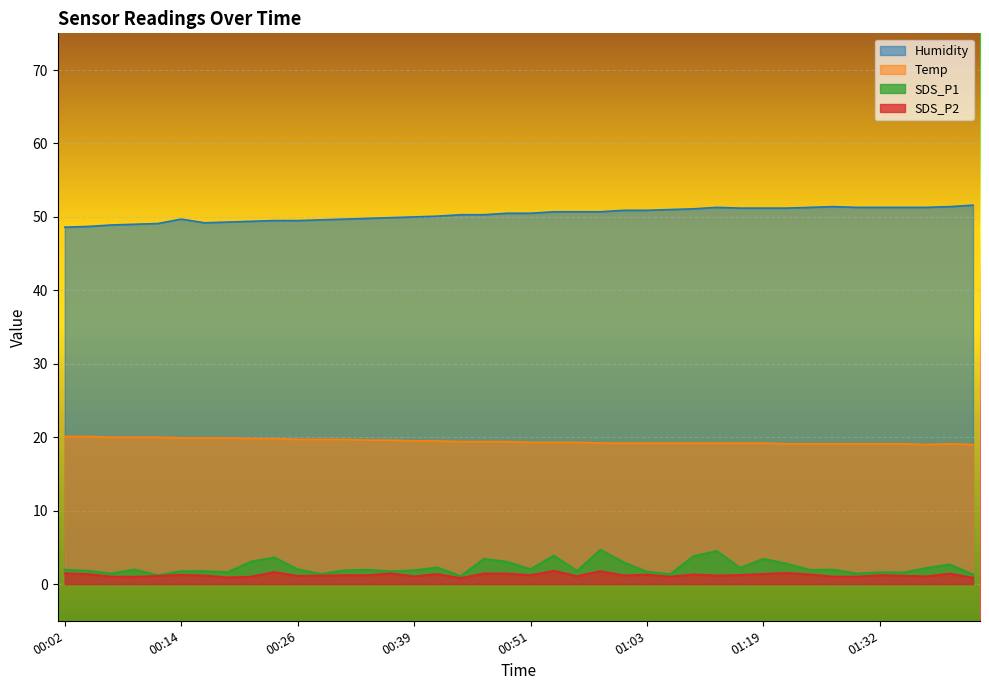

At which label does SDS_P1 reach its minimum?

00:43